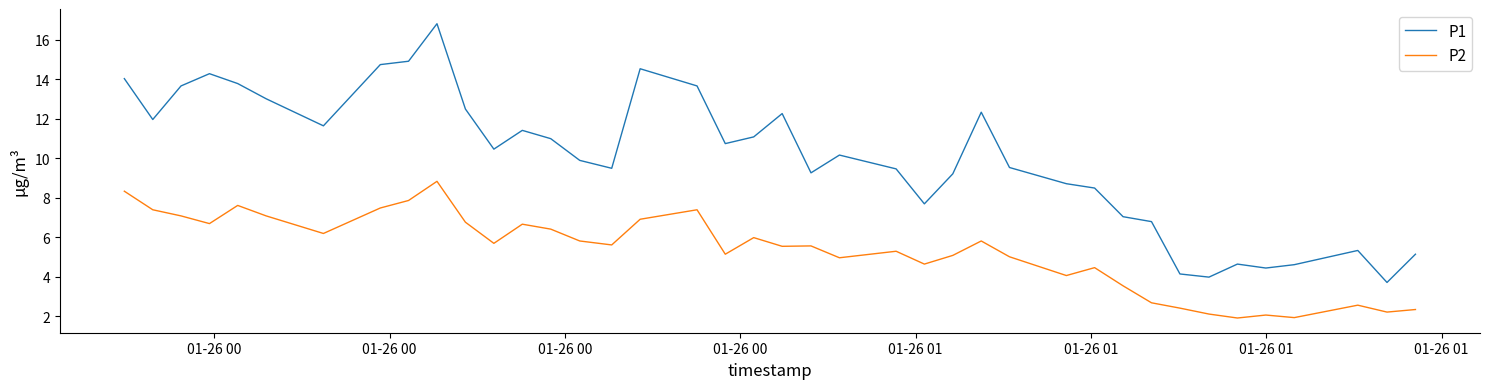

True or false: P2 and P1 intersect in this chart.

False